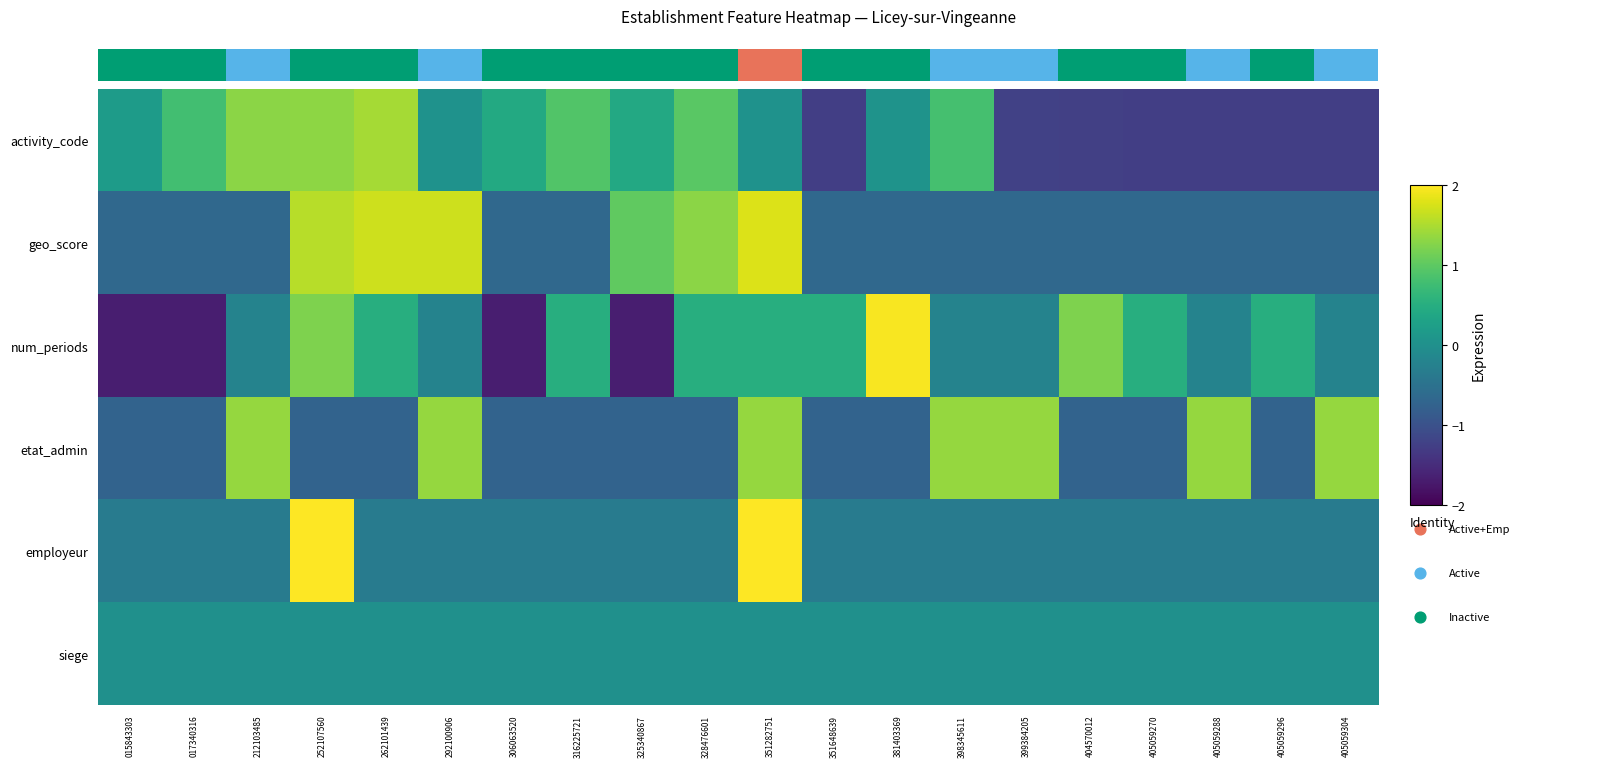

Is it true that employeur equals -0.3 at 212103485?

True